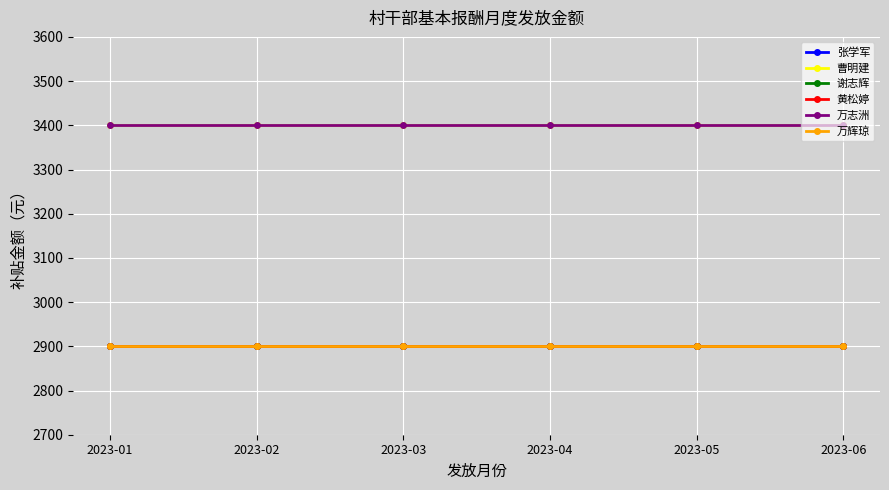

True or false: 谢志辉 and 曹明建 intersect in this chart.

False